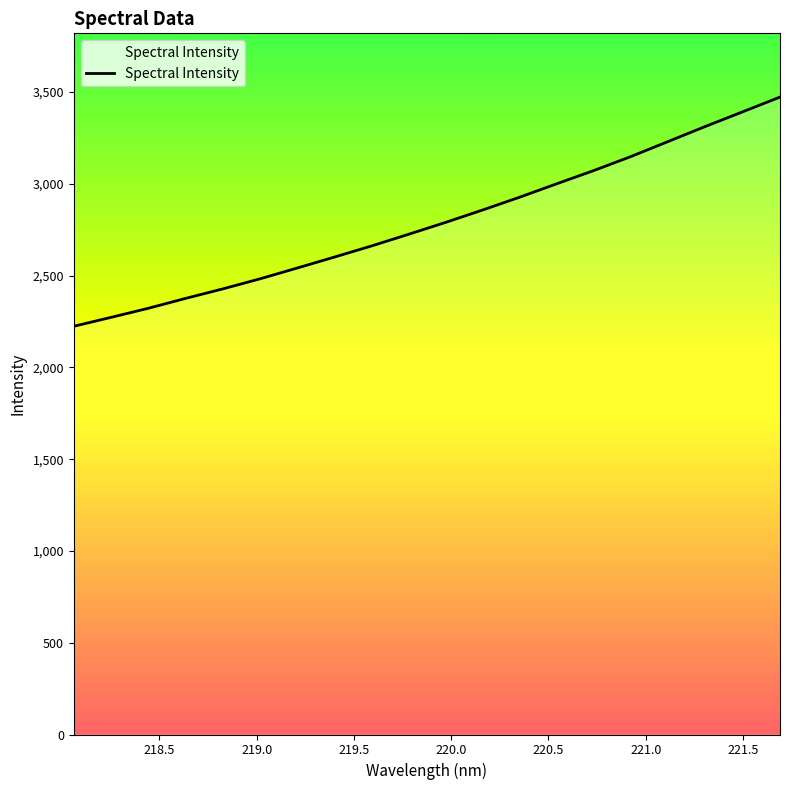

What is the smallest value displayed?

2224.0